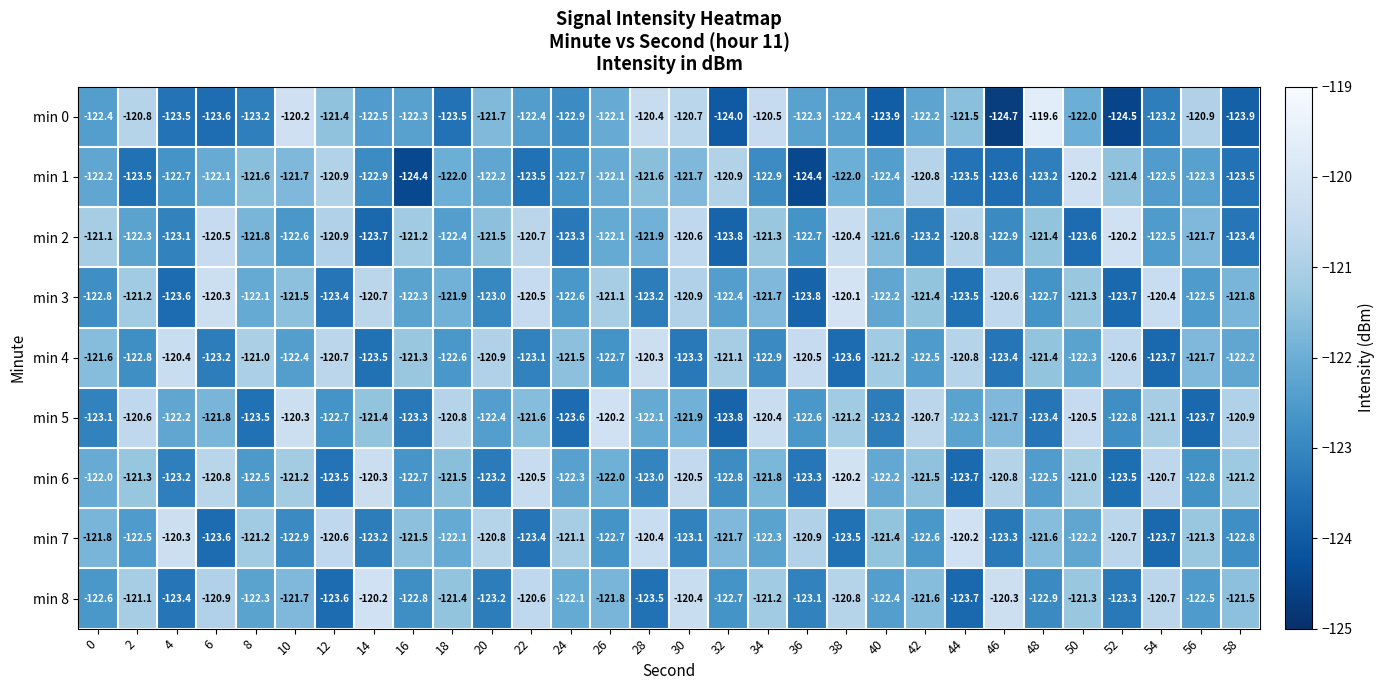

Rank the categories by min 4 value from lowest to highest.

54, 38, 14, 46, 30, 6, 22, 34, 2, 26, 18, 42, 10, 50, 58, 56, 0, 24, 48, 16, 40, 32, 8, 20, 44, 12, 52, 36, 4, 28